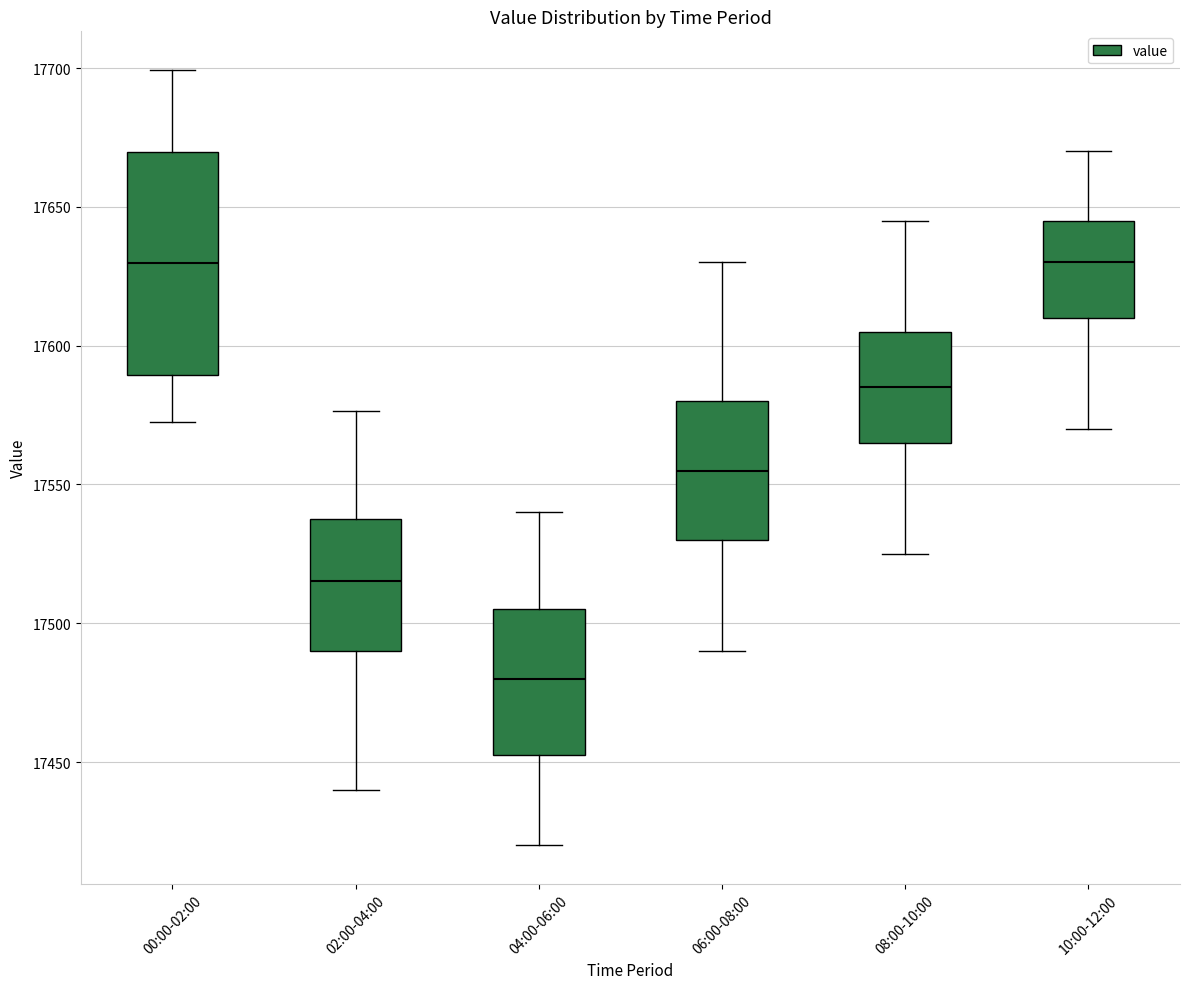

Comparing the boxes themselves (not the whiskers), which one is the tallest?

00:00-02:00